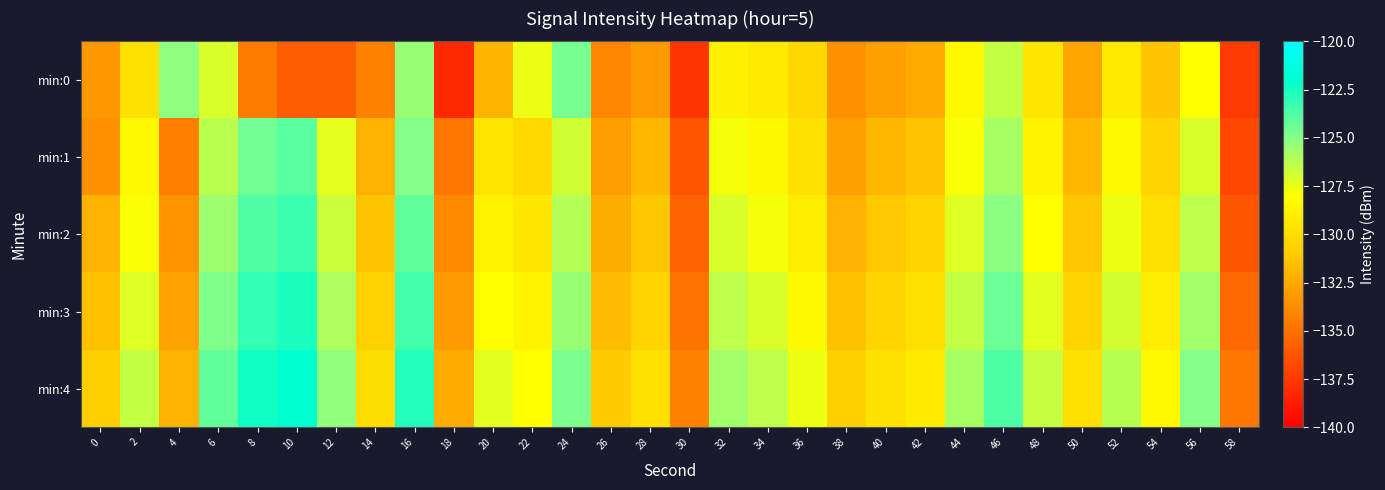

At which category does the chart reach its peak across all series?

10